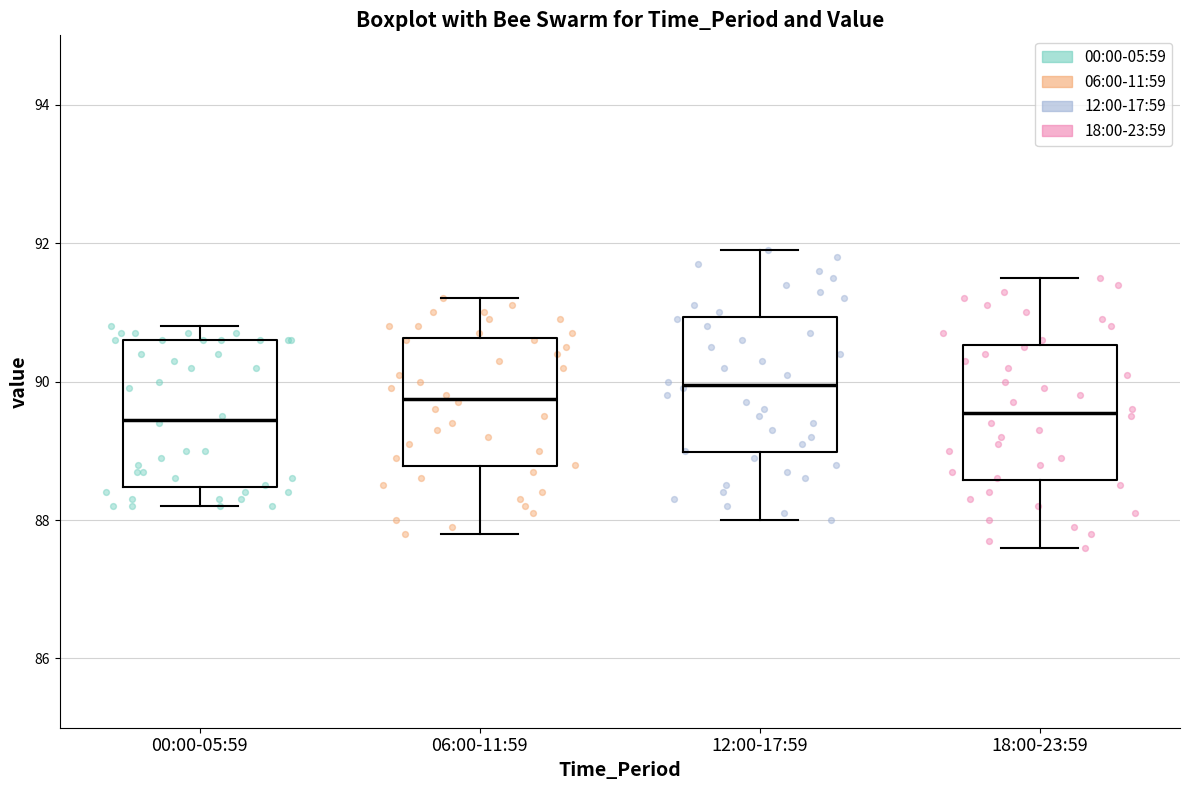

Where does the upper whisker of the box for 00:00-05:59 end on the y-axis? The values are not printed on the chart, so give them approximately, as read against the axis.

90.8